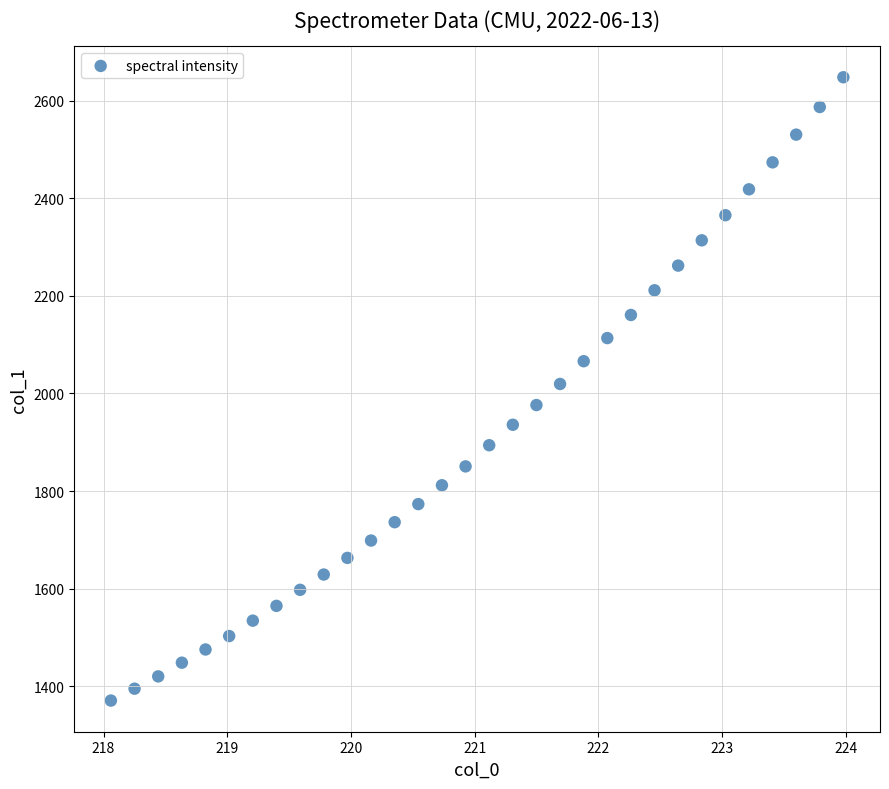

What is the range of Y values (max minus min)?

1278.0